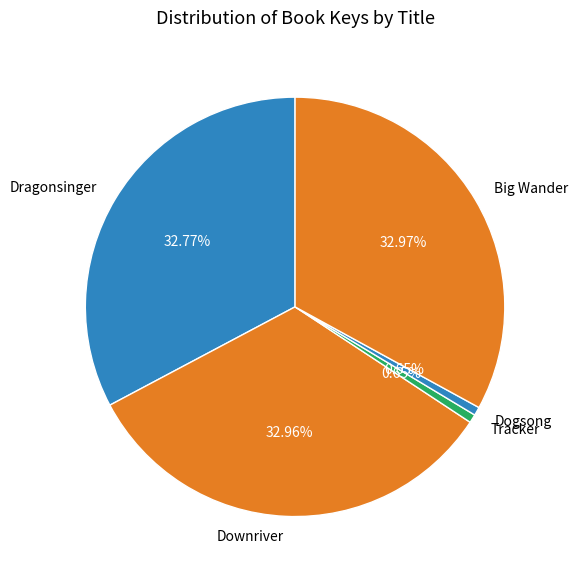

How many segments does this pie chart have?

5